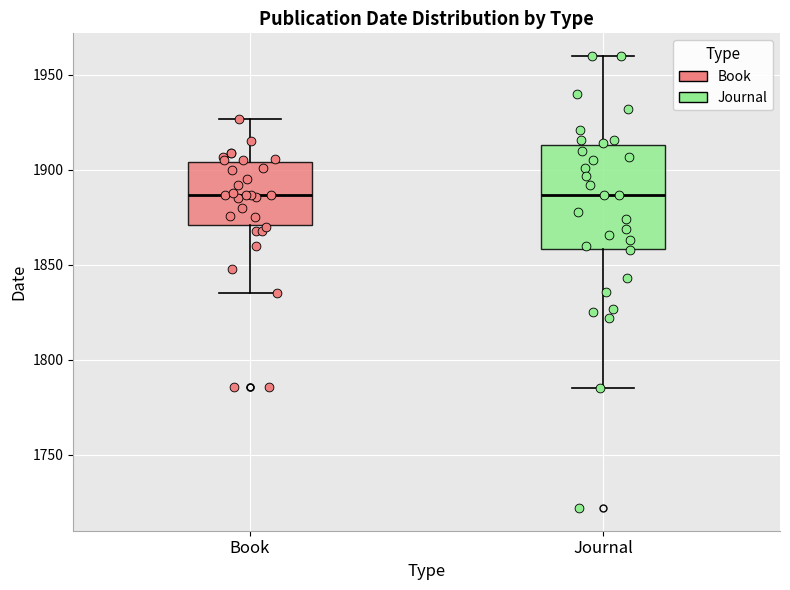

Reading left to right, transcribe this box plot: for each box, give where its median line is, the range the box spans, and where its two whiskers end, as read against the y-axis. The values are not printed on the chart, so give them approximately, as read against the axis.

Book: median 1885, box 1870 to 1905, whiskers 1835 to 1925
Journal: median 1885, box 1860 to 1915, whiskers 1785 to 1960